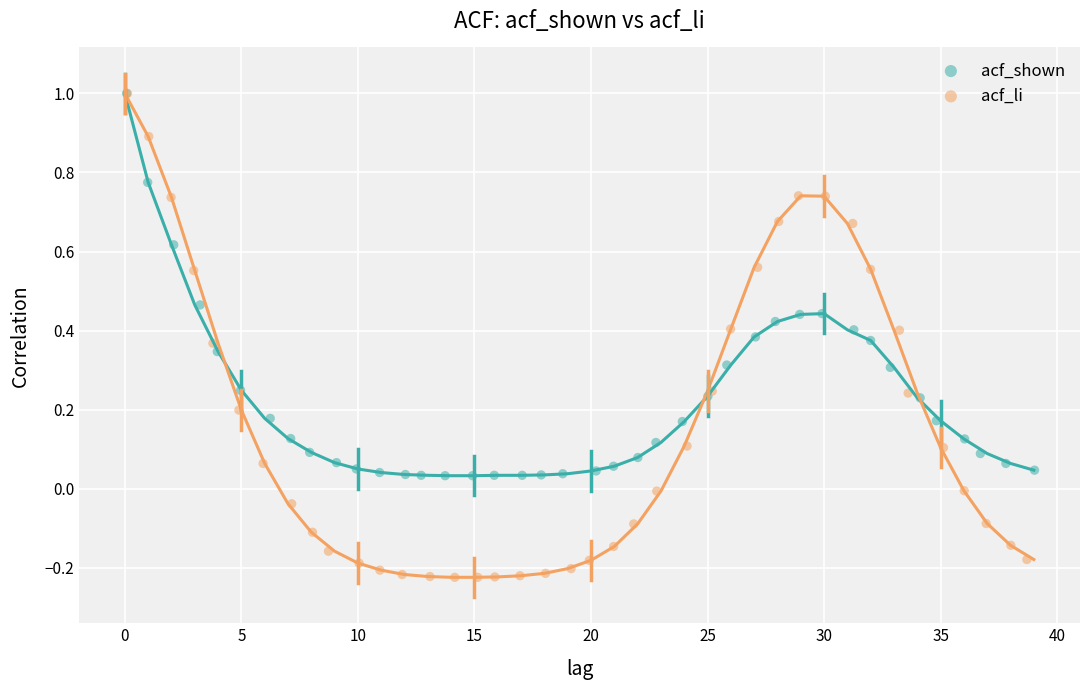

Which series has the largest Y range (max minus min)?

acf_li